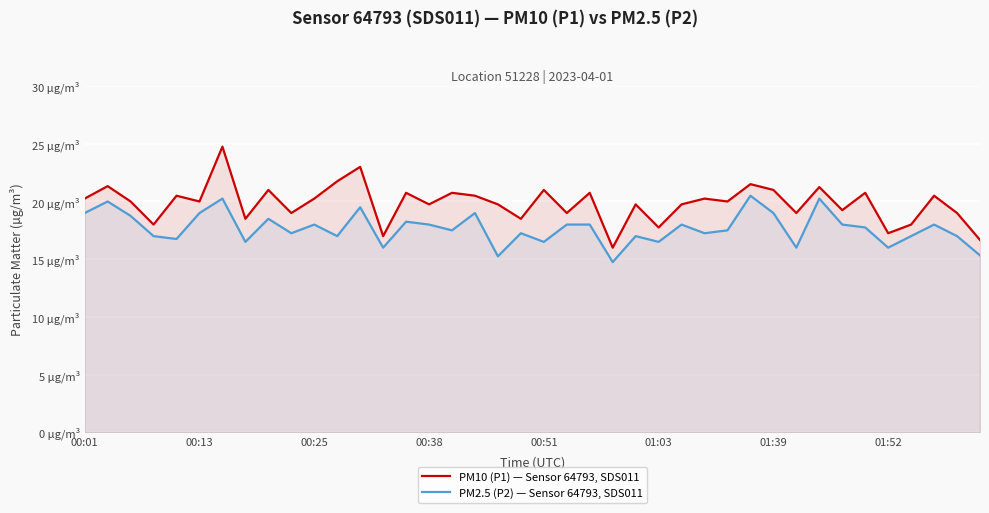

What is the value of the PM10 (P1) — Sensor 64793, SDS011 point at the 23rd from the left?

20.8